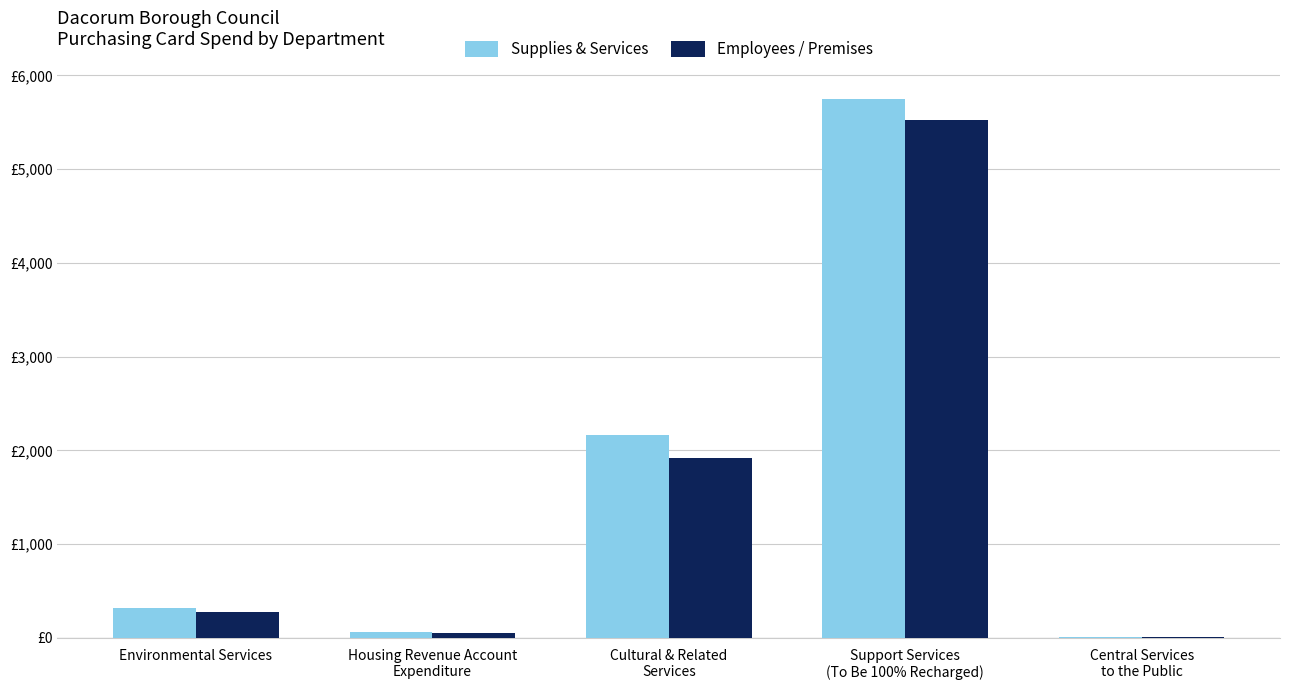

True or false: Supplies & Services has a value of 5742.2 at Support Services
(To Be 100% Recharged).

True